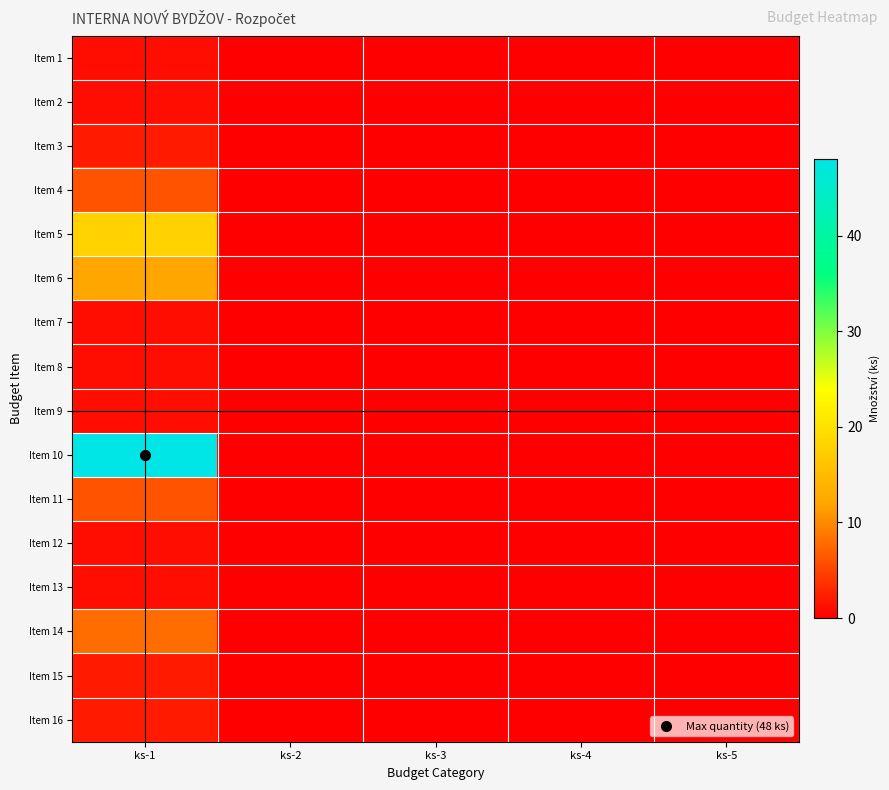

Which series has the largest total across all categories?

Item 10